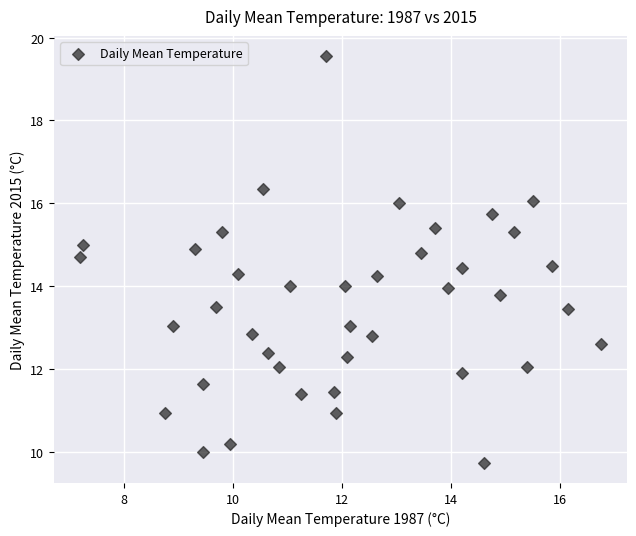

What is the range of Y values (max minus min)?

9.8